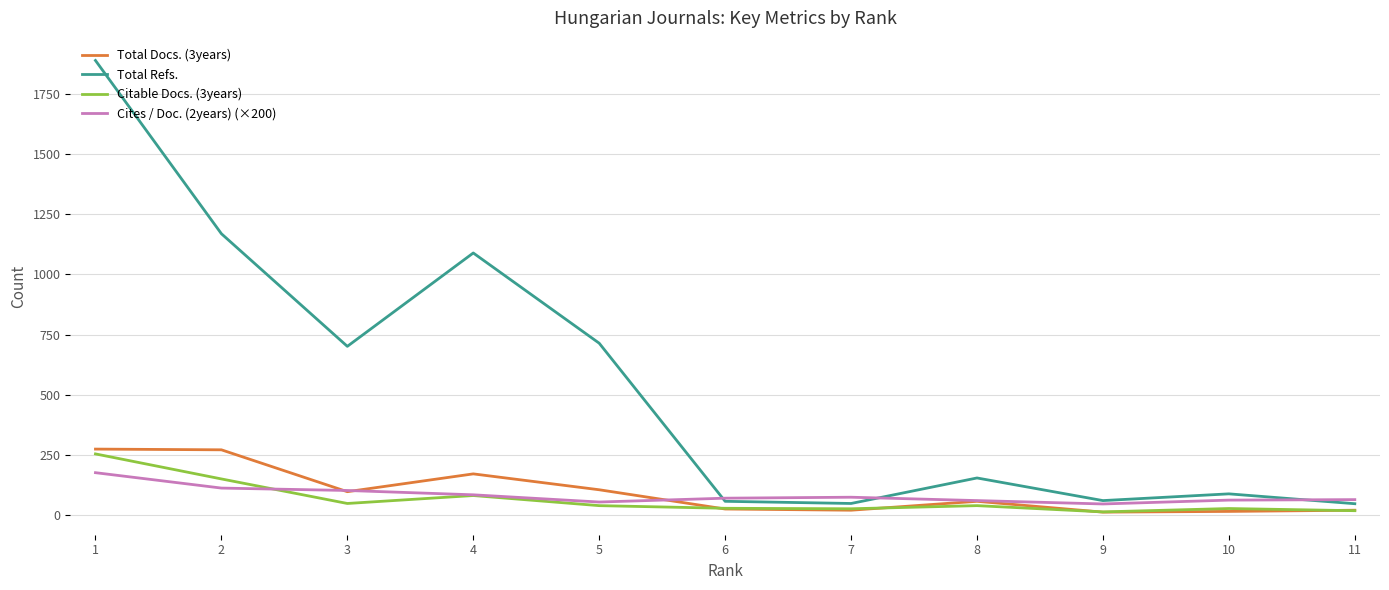

At which category is the sum across all series the highest?

1